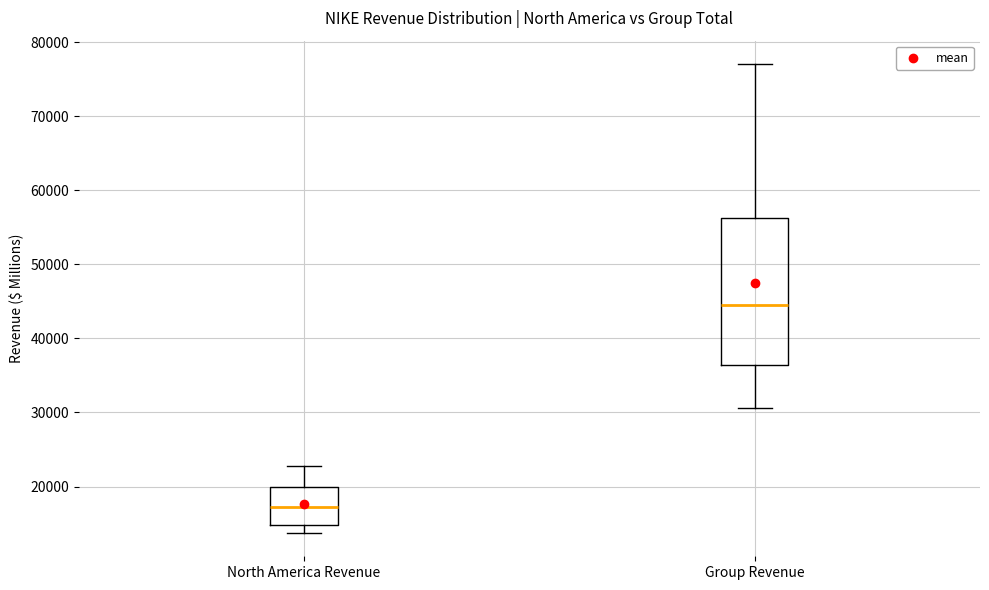

Reading left to right, transcribe this box plot: for each box, give where its median line is, the range the box spans, and where its two whiskers end, as read against the y-axis. The values are not printed on the chart, so give them approximately, as read against the axis.

North America Revenue: median 17000, box 15000 to 20000, whiskers 14000 to 23000
Group Revenue: median 45000, box 36000 to 56000, whiskers 31000 to 77000